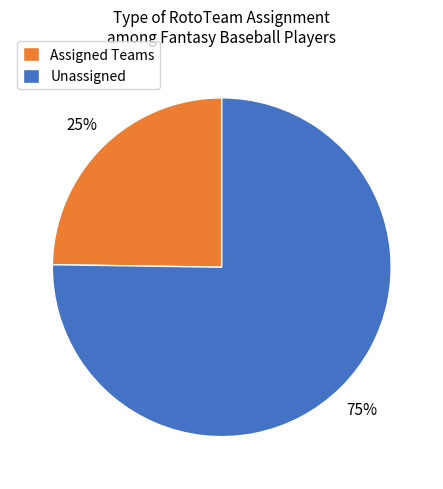

Rank the categories by value from lowest to highest.

Assigned Teams, Unassigned